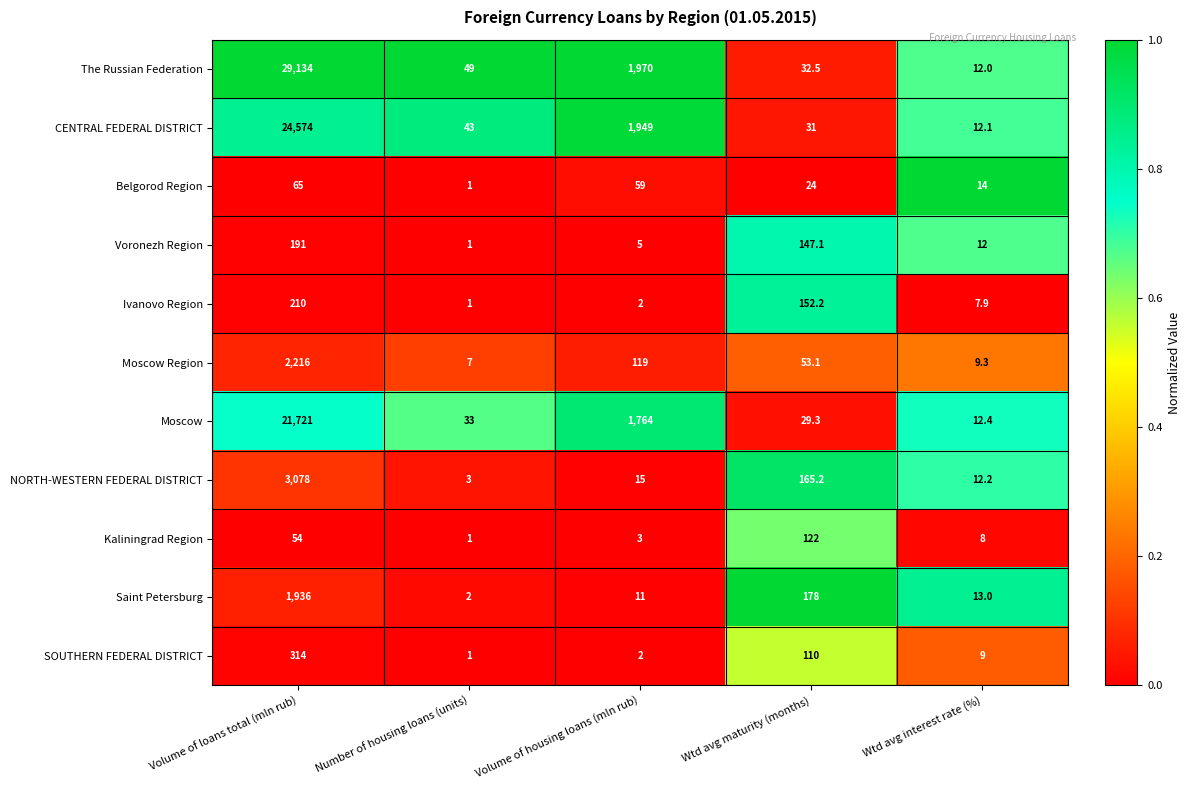

What is the difference between the maximum and second lowest values in the NORTH-WESTERN FEDERAL DISTRICT series?

3065.8